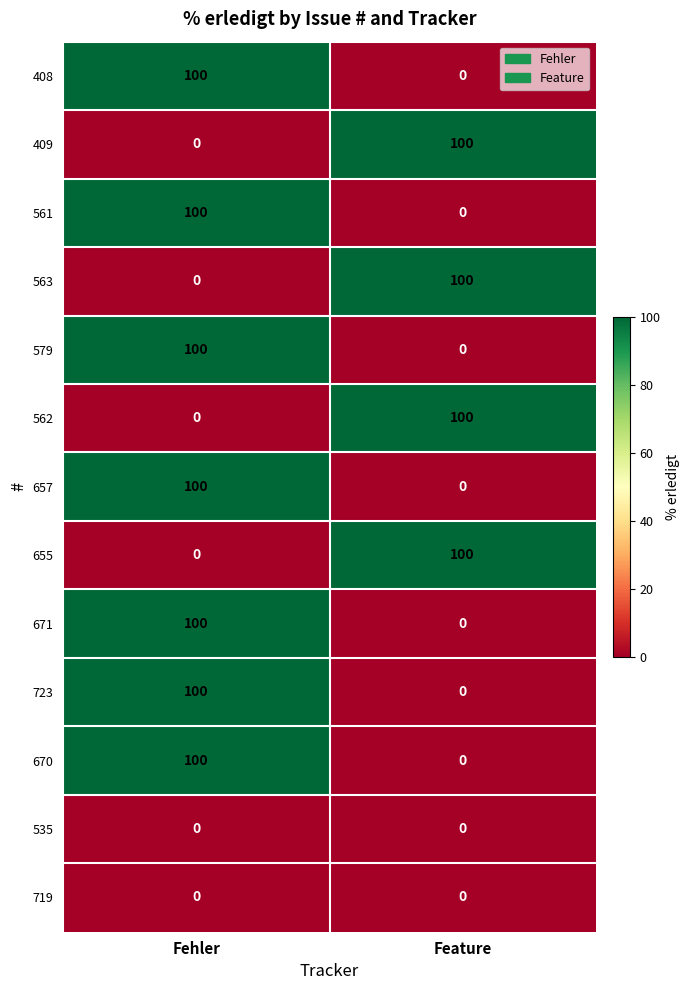

Is it true that 579 equals 178 at Fehler?

False